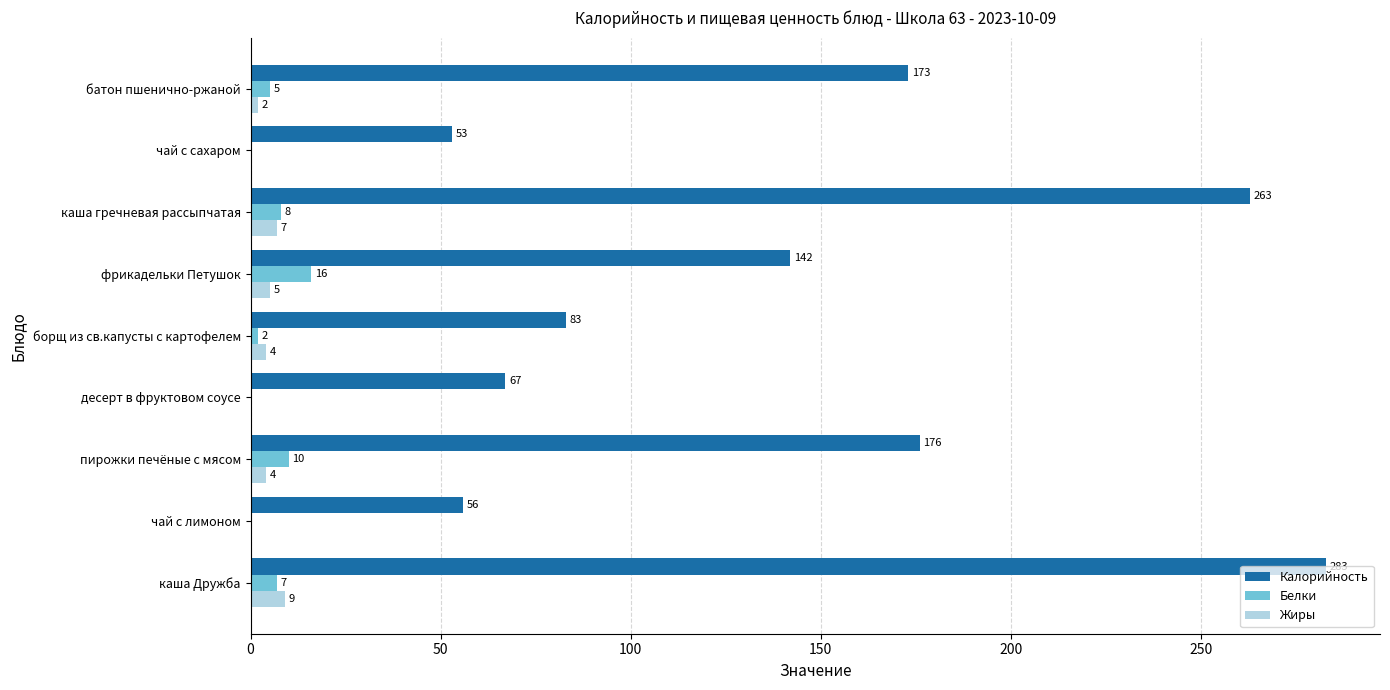

True or false: Белки has a value of 16 at фрикадельки Петушок.

True